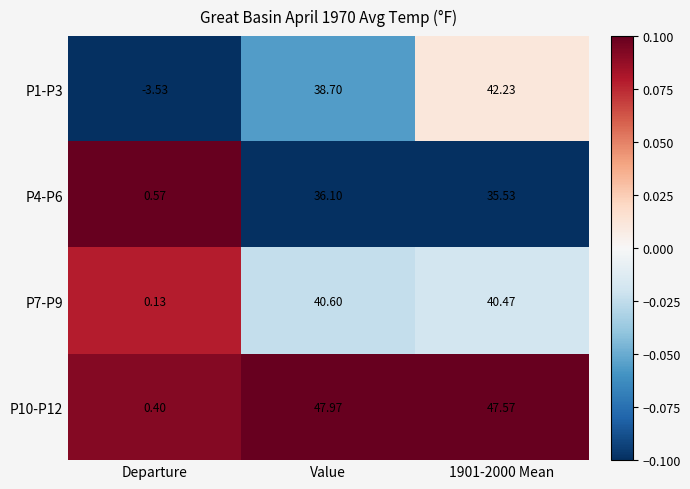

Rank the series at Value from lowest to highest value.

P4-P6, P1-P3, P7-P9, P10-P12